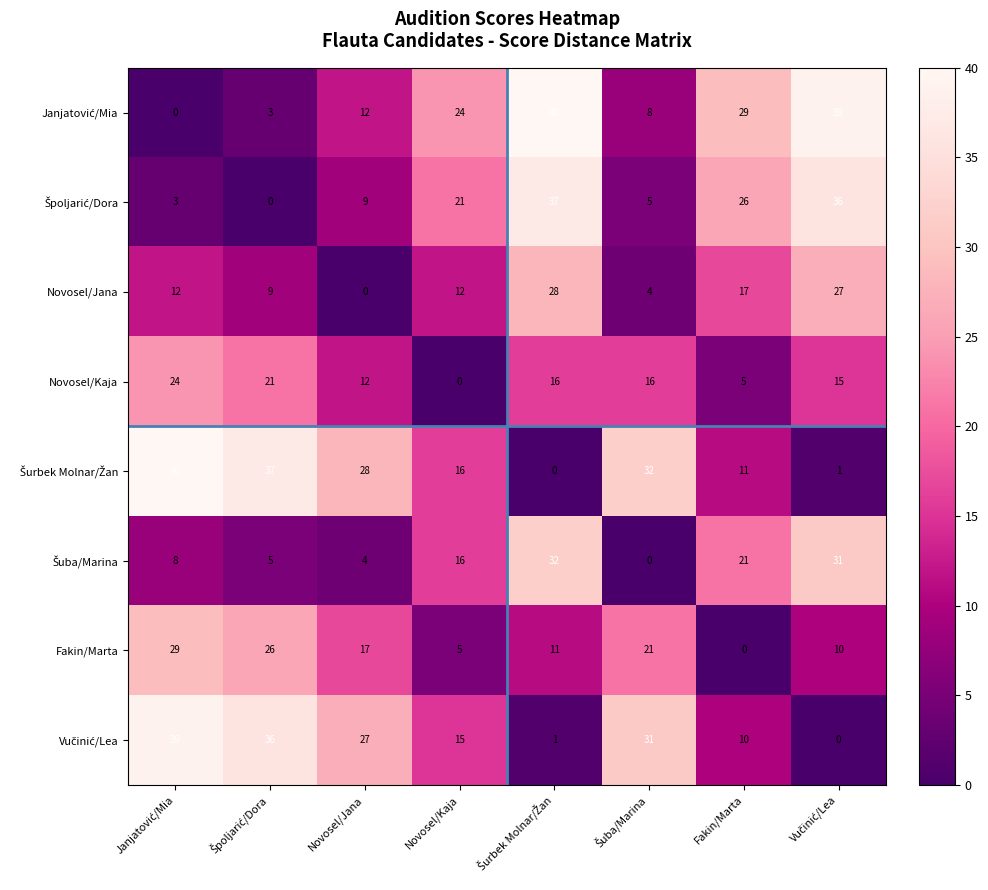

At how many categories does at least one series exceed 18?

8